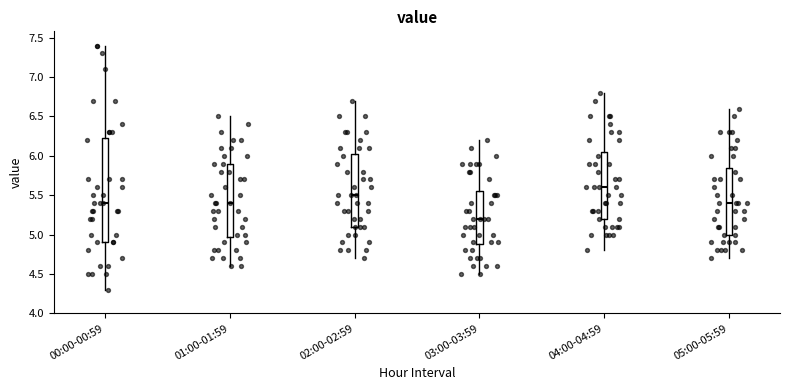

Where does the upper whisker of the box for 03:00-03:59 end on the y-axis? The values are not printed on the chart, so give them approximately, as read against the axis.

6.20